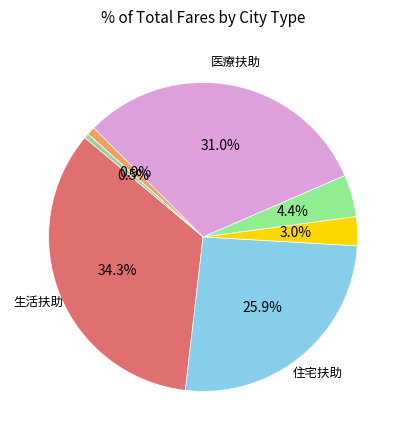

How many slices are in this pie chart?

7